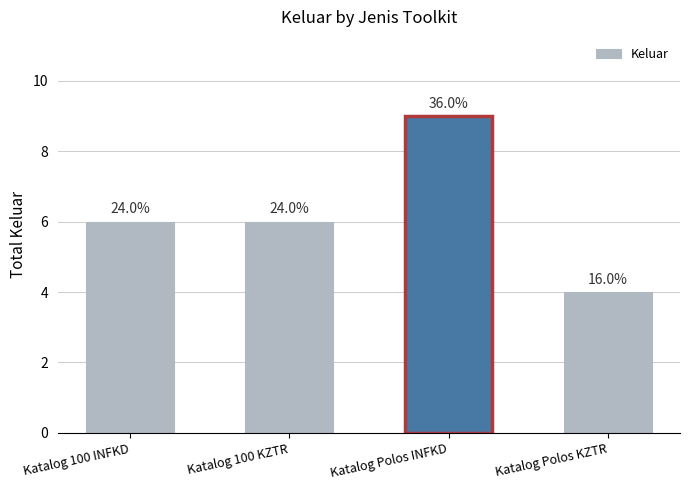

Reading left to right, what are all the values shown in this chart?

Katalog 100 INFKD=6	Katalog 100 KZTR=6	Katalog Polos INFKD=9	Katalog Polos KZTR=4